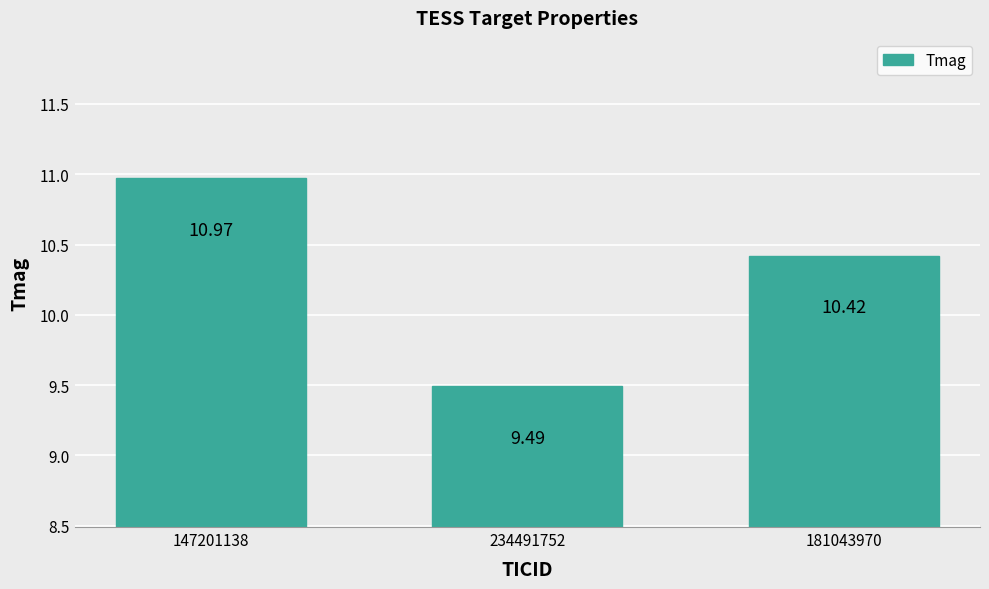

What is the ratio of the value at 234491752 to the value at 181043970?

0.9